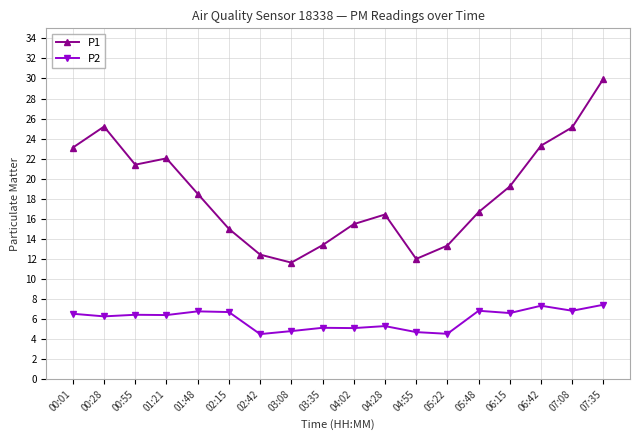

True or false: P2 has more than 1 points higher than both neighbors.

True